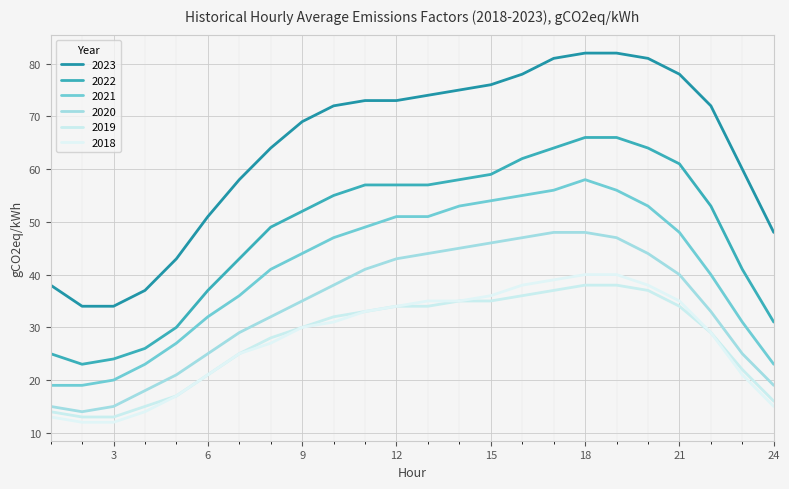

Which label corresponds to the largest value in the chart?

18